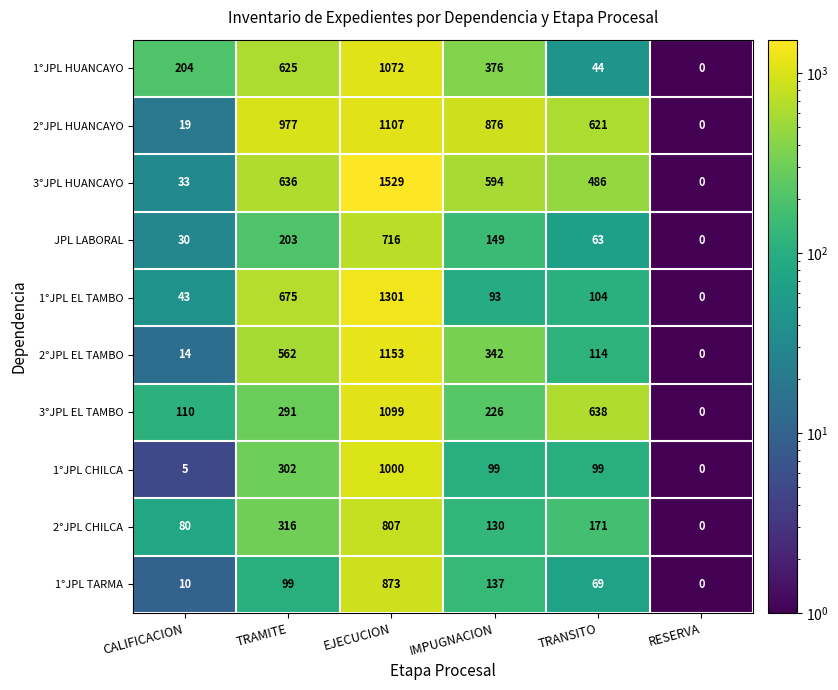

Which series has the largest total across all categories?

2°JPL HUANCAYO